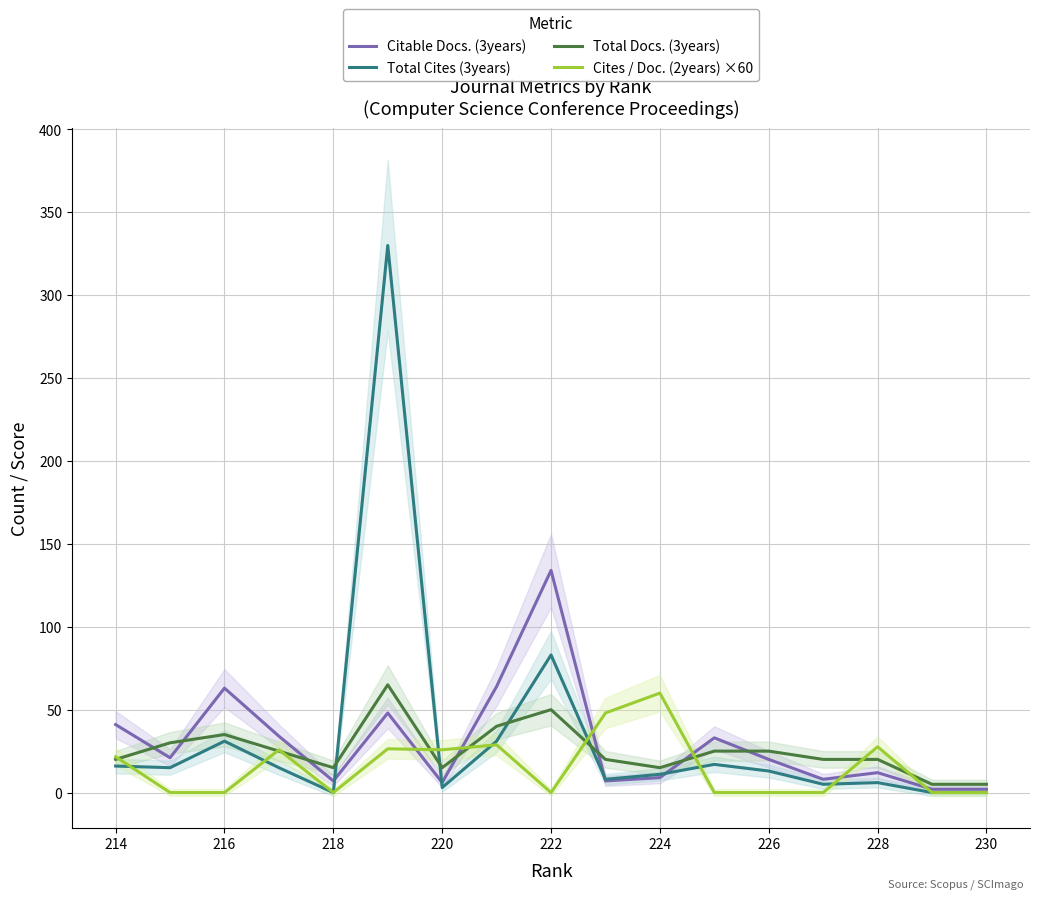

How many intersections are there between Cites / Doc. (2years) ×60 and Total Cites (3years)?

7